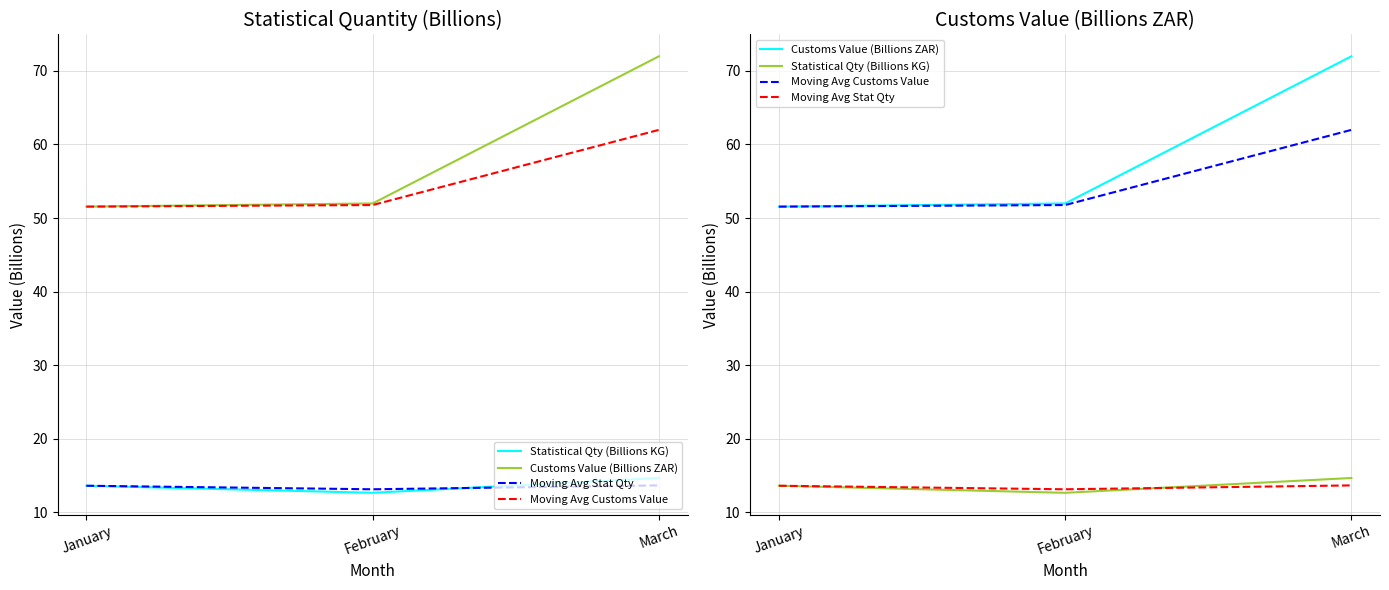

What is the total value across all series at February?

129.6